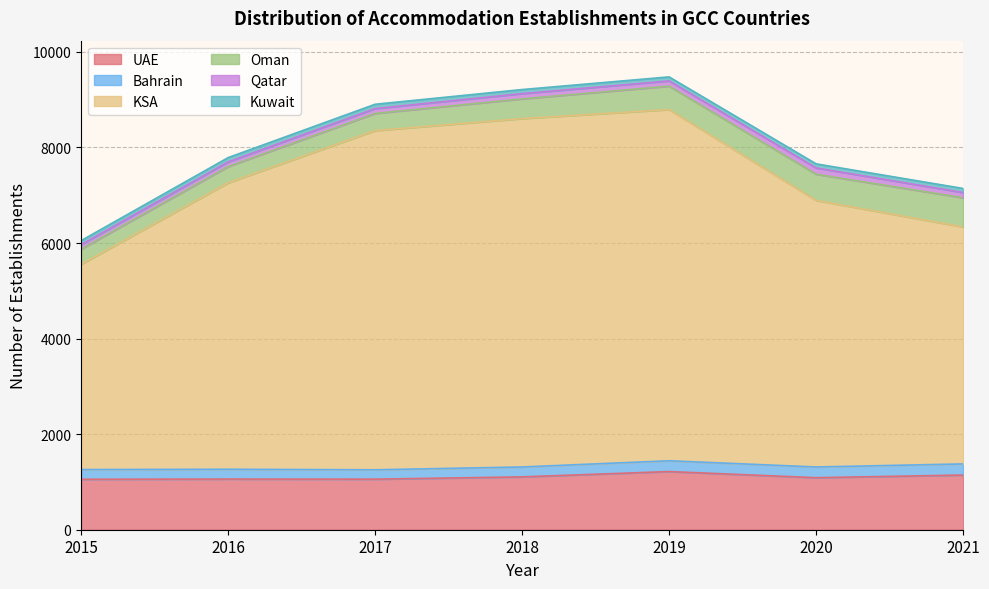

Between 2016 and 2021, which series saw the biggest shift?

KSA